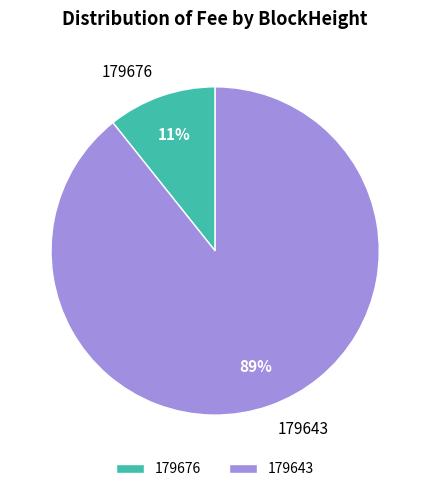

Is the sum of 179676 and 179643 greater than half?

Yes